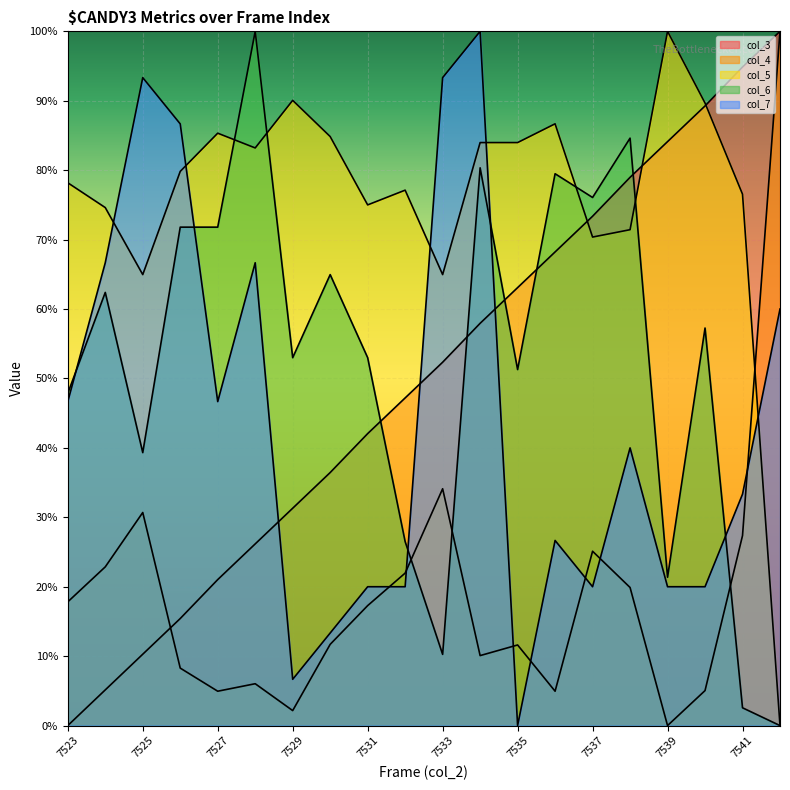

True or false: col_6 and col_3 intersect in this chart.

True